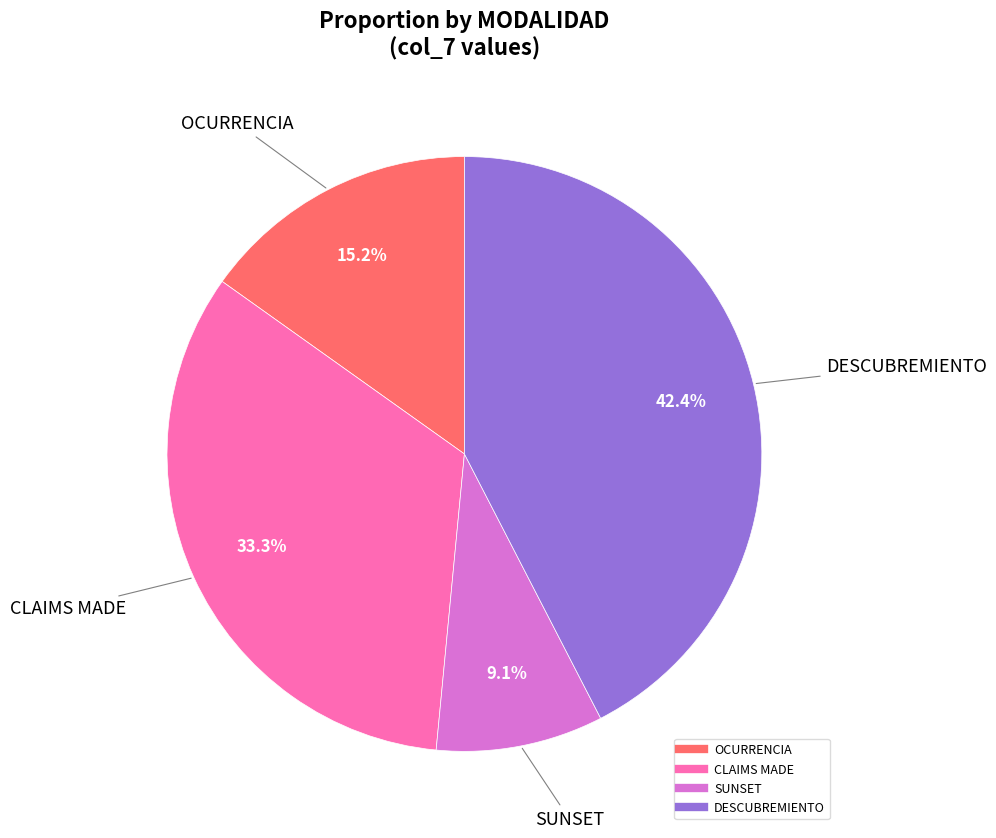

Is CLAIMS MADE the majority of the pie?

No